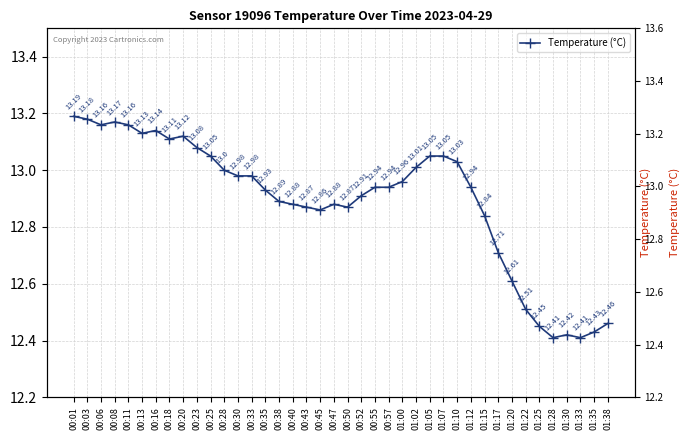

How many categories are shown in the chart?

40